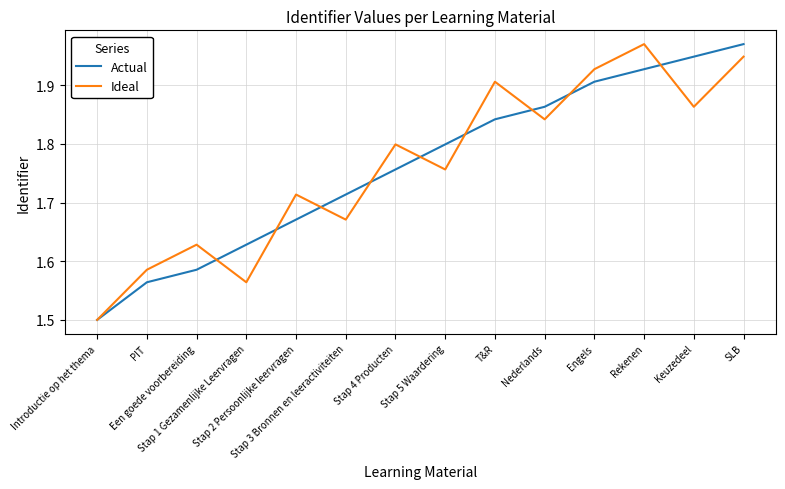

Which category has the lowest value across all series?

Introductie op het thema